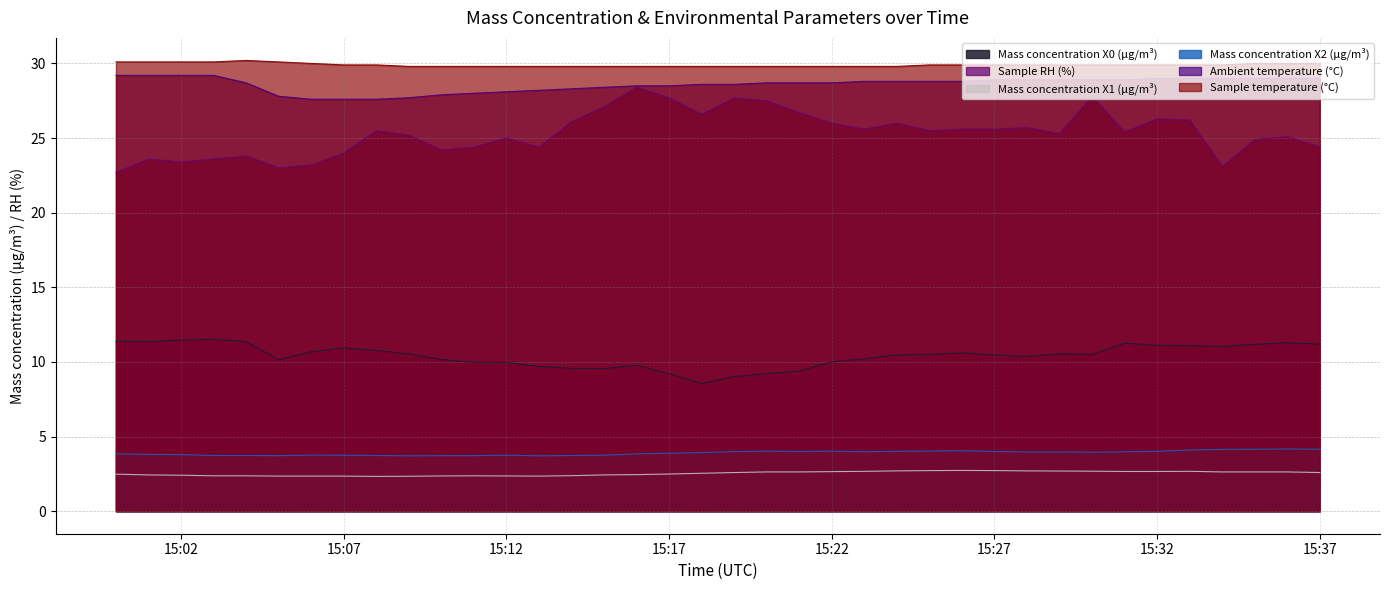

What is the label of the 28th point from the right?

2022-06-06 15:10:00